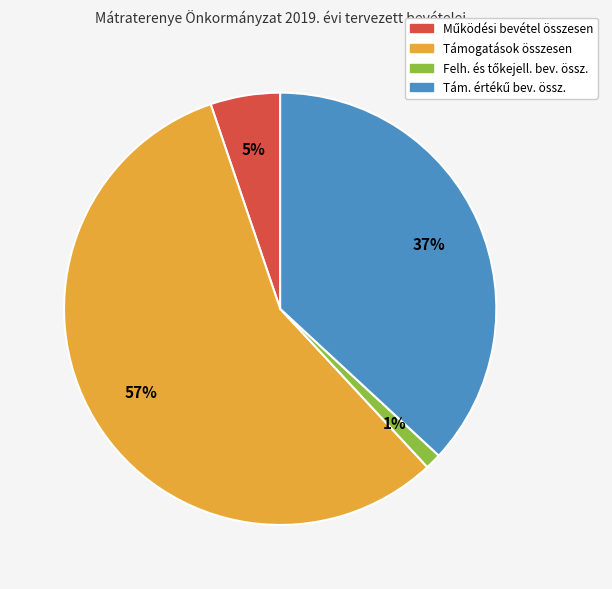

What is the largest slice in the pie chart?

Támogatások összesen